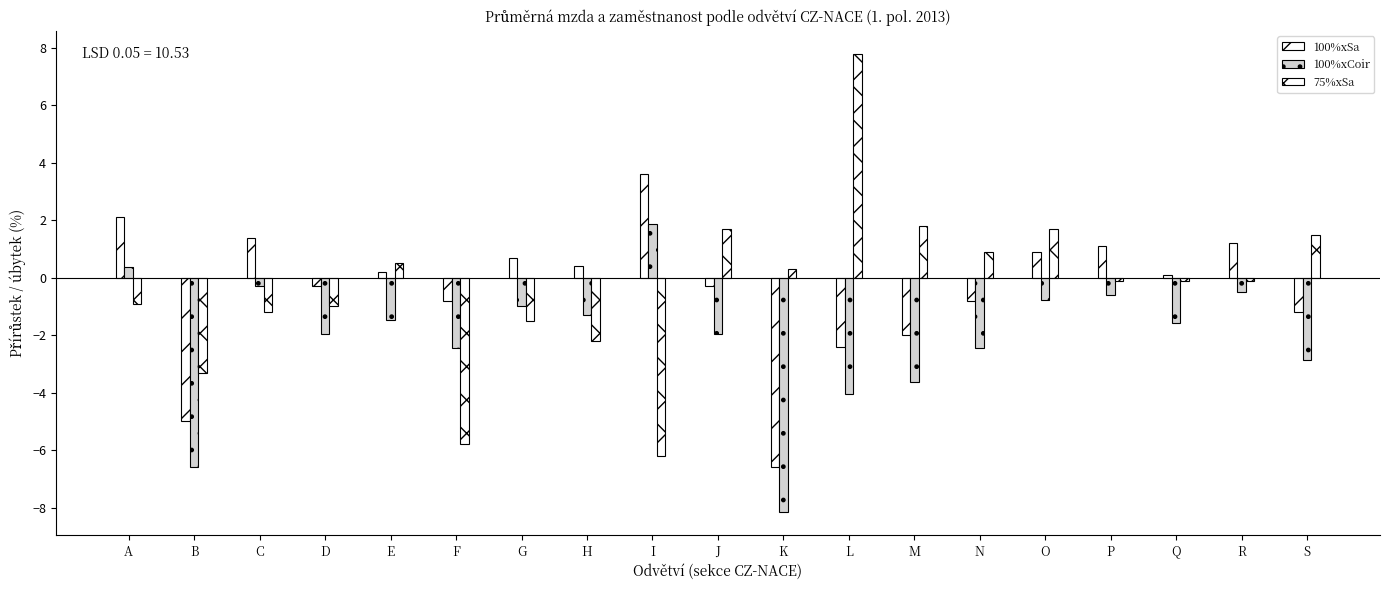

What is the value of the 100%xSa bar at the 17th from the left?

0.1